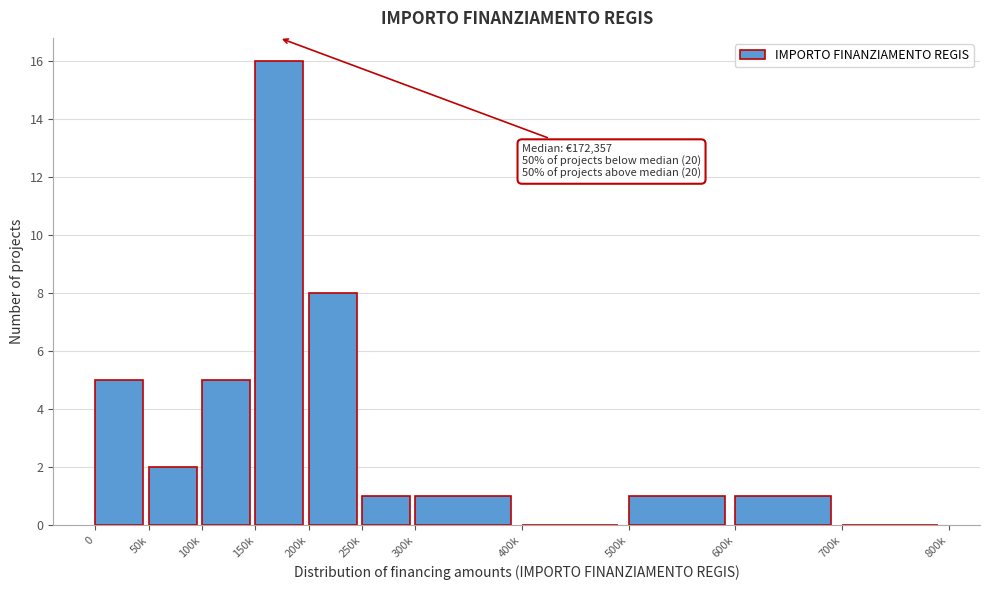

Reading left to right, list all the values displayed in this chart.

0=5	50k=2	100k=5	150k=16	200k=8	250k=1	300k=1	400k=0	500k=1	600k=1	700k=0